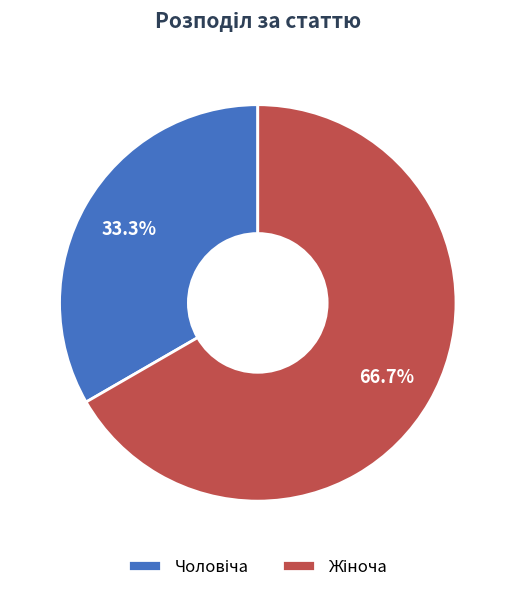

Is there a majority slice in this chart?

Yes